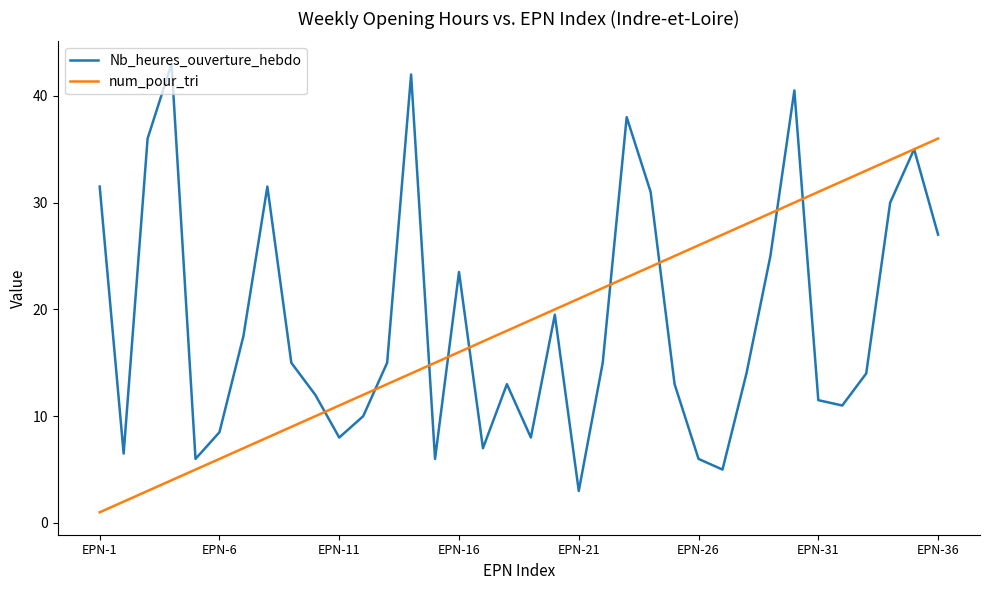

Which series has the widest spread of values?

Nb_heures_ouverture_hebdo